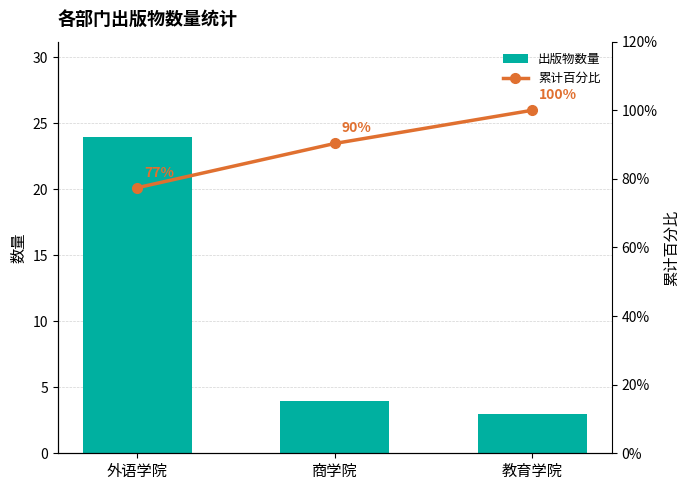

Rank the categories by 出版物数量 value from highest to lowest.

外语学院, 商学院, 教育学院